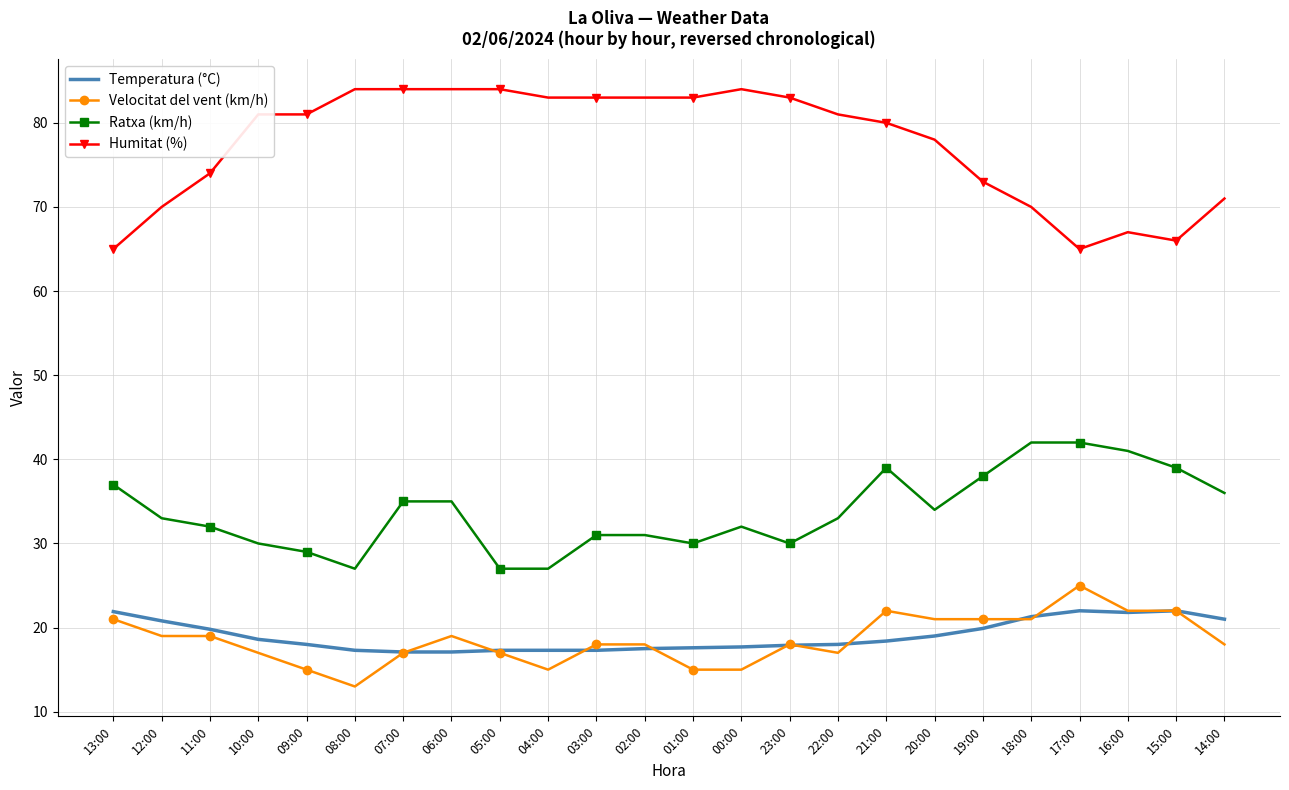

Which series has the largest range (max minus min)?

Humitat (%)